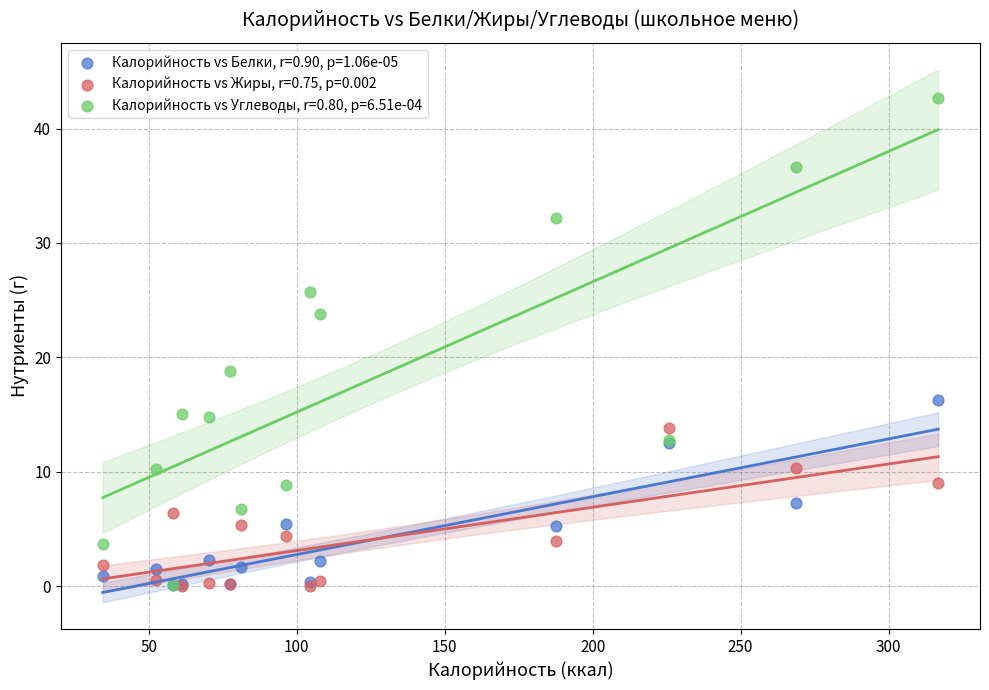

Across all series, what Y value is closest to 21?

18.8